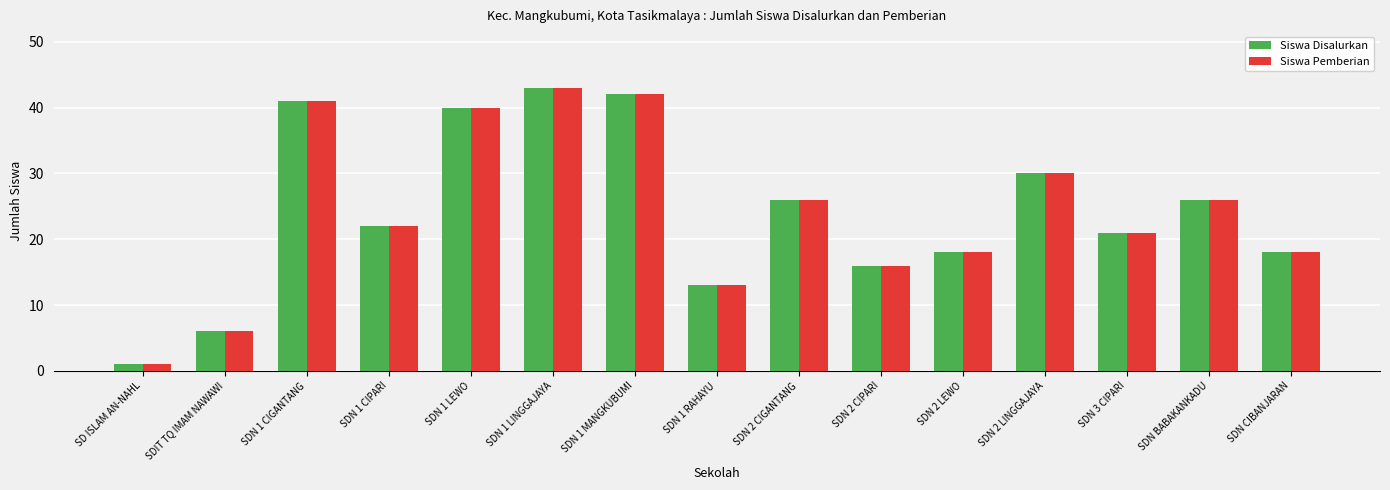

What is the difference between the maximum and minimum values in the Siswa Pemberian series?

42